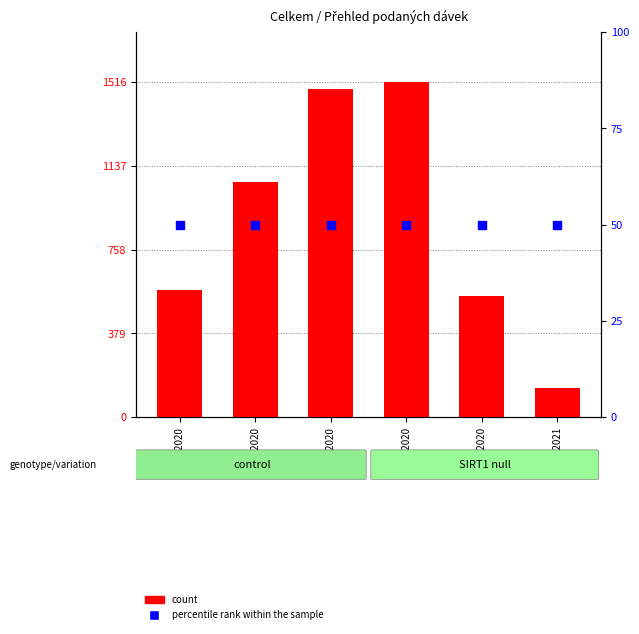

Which series contains the highest Y value?

count